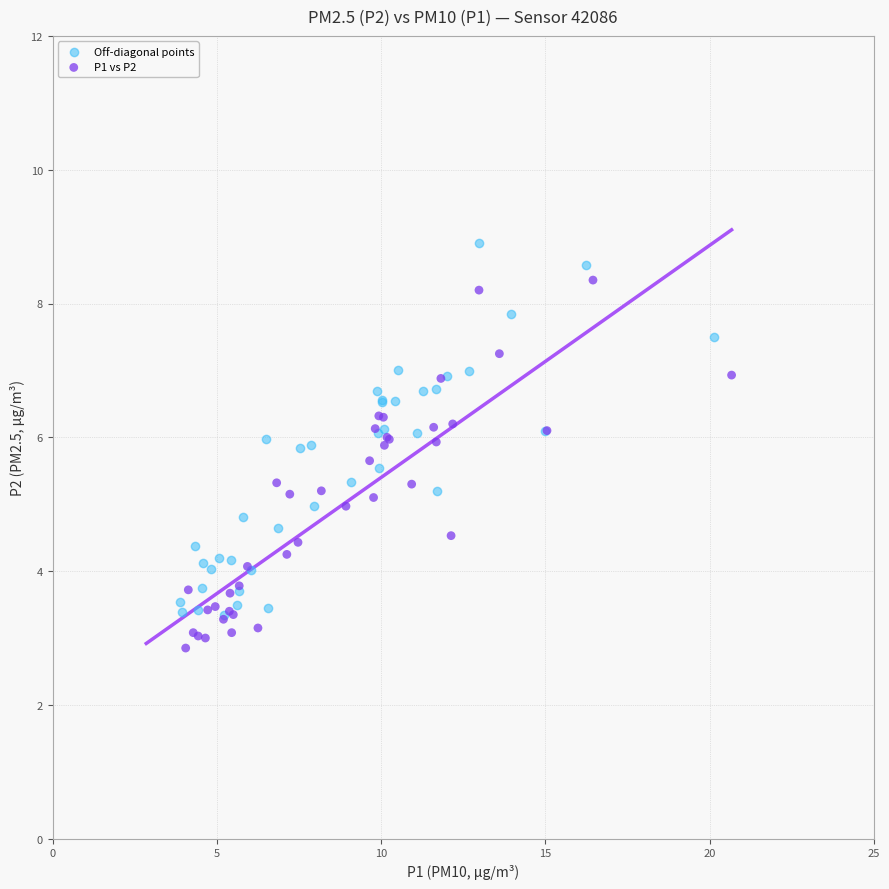

Which series reaches the maximum Y coordinate?

Off-diagonal points